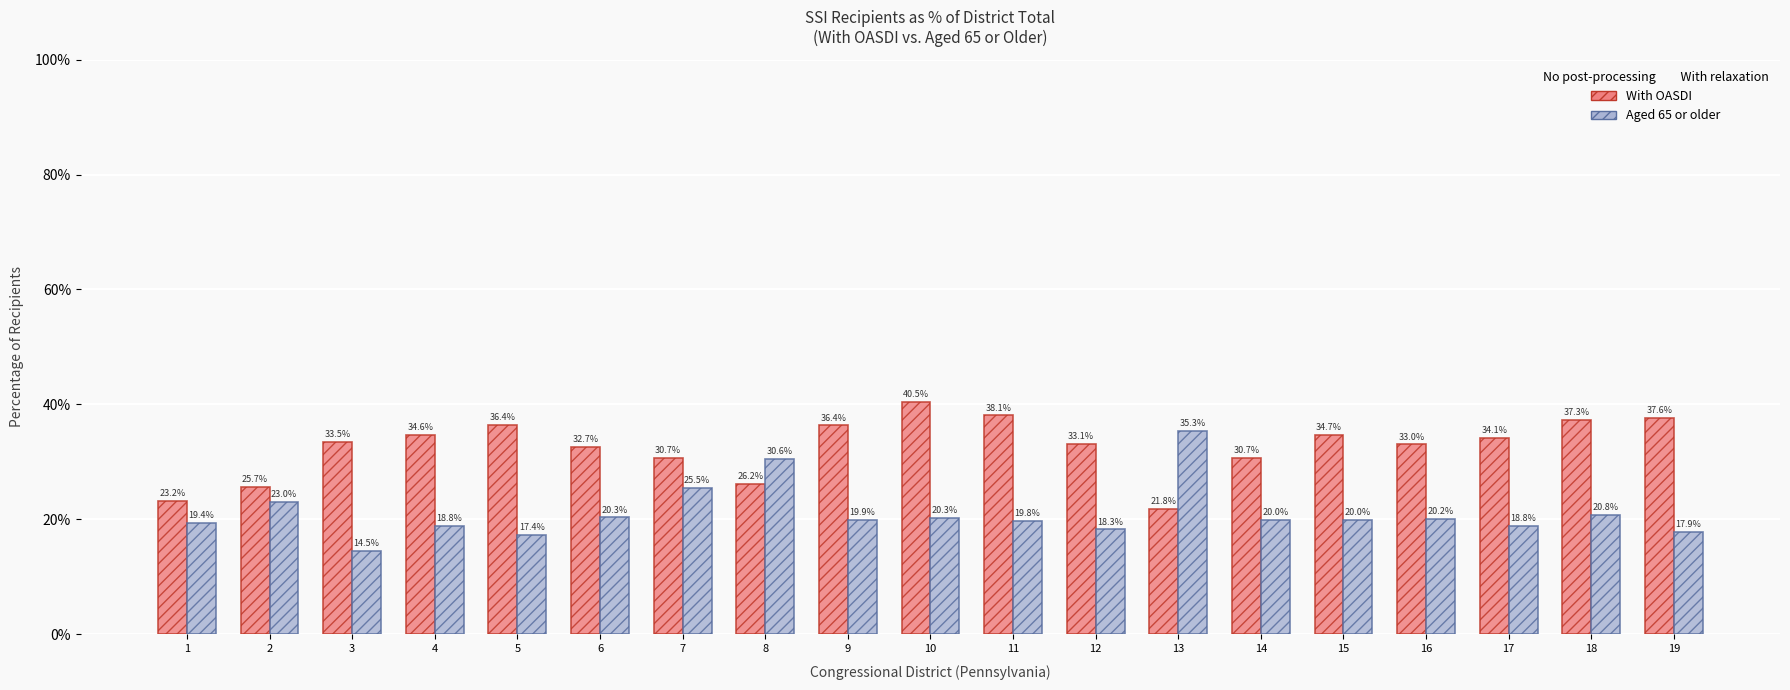

Which label corresponds to the largest value in the chart?

10